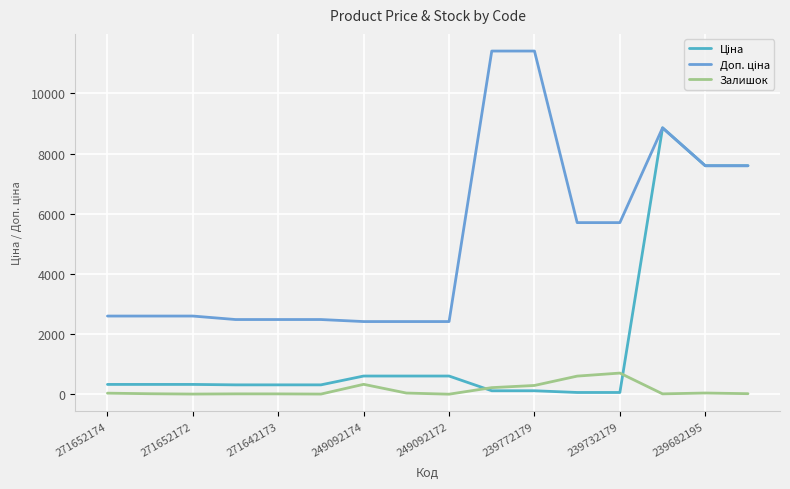

Where is the first local maximum for Доп. ціна?

13